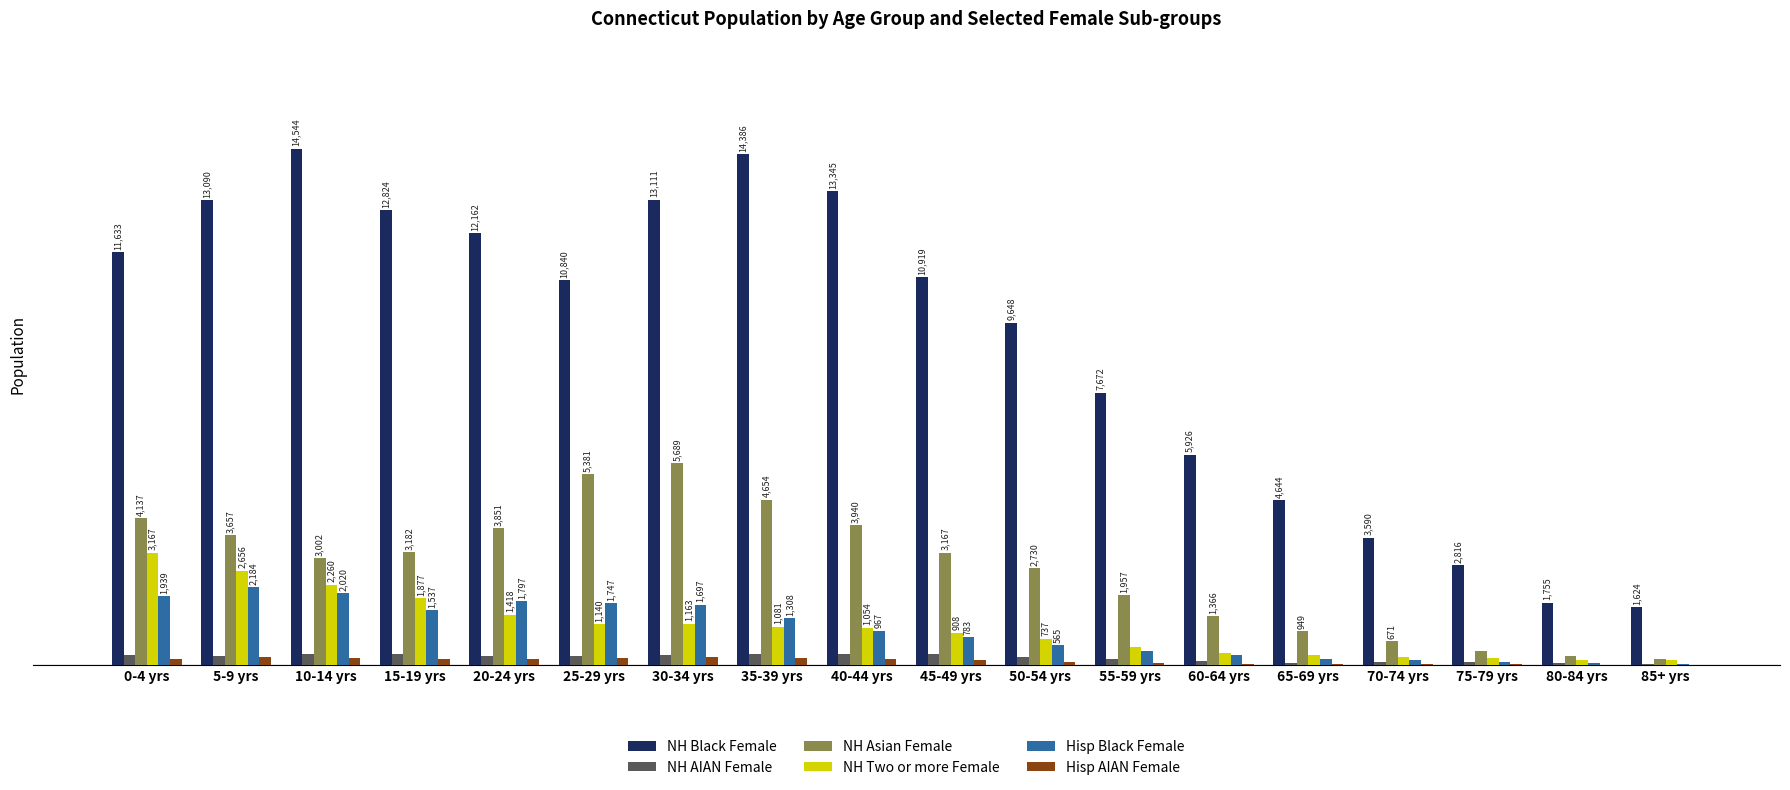

Between 45-49 yrs and 85+ yrs, which series saw the biggest shift?

NH Black Female